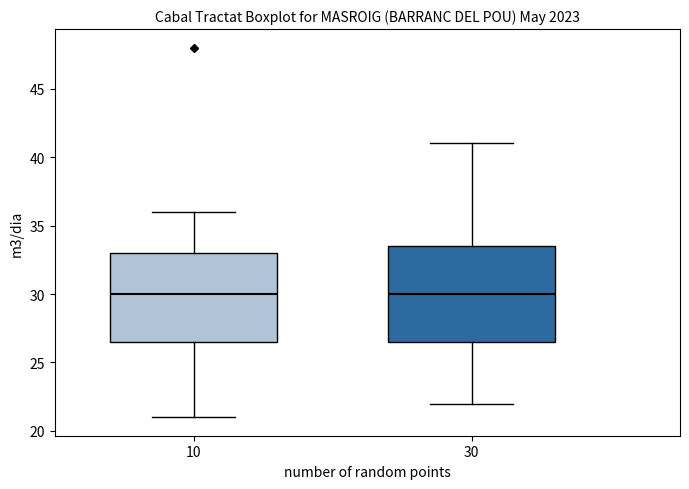

Reading left to right, read every box against the y-axis: the position of its median line, the range the box covers, and the ends of its whiskers. The values are not printed on the chart, so give them approximately, as read against the axis.

10: median 30.0, box 26.5 to 33.0, whiskers 21.0 to 36.0
30: median 30.0, box 26.5 to 33.5, whiskers 22.0 to 41.0